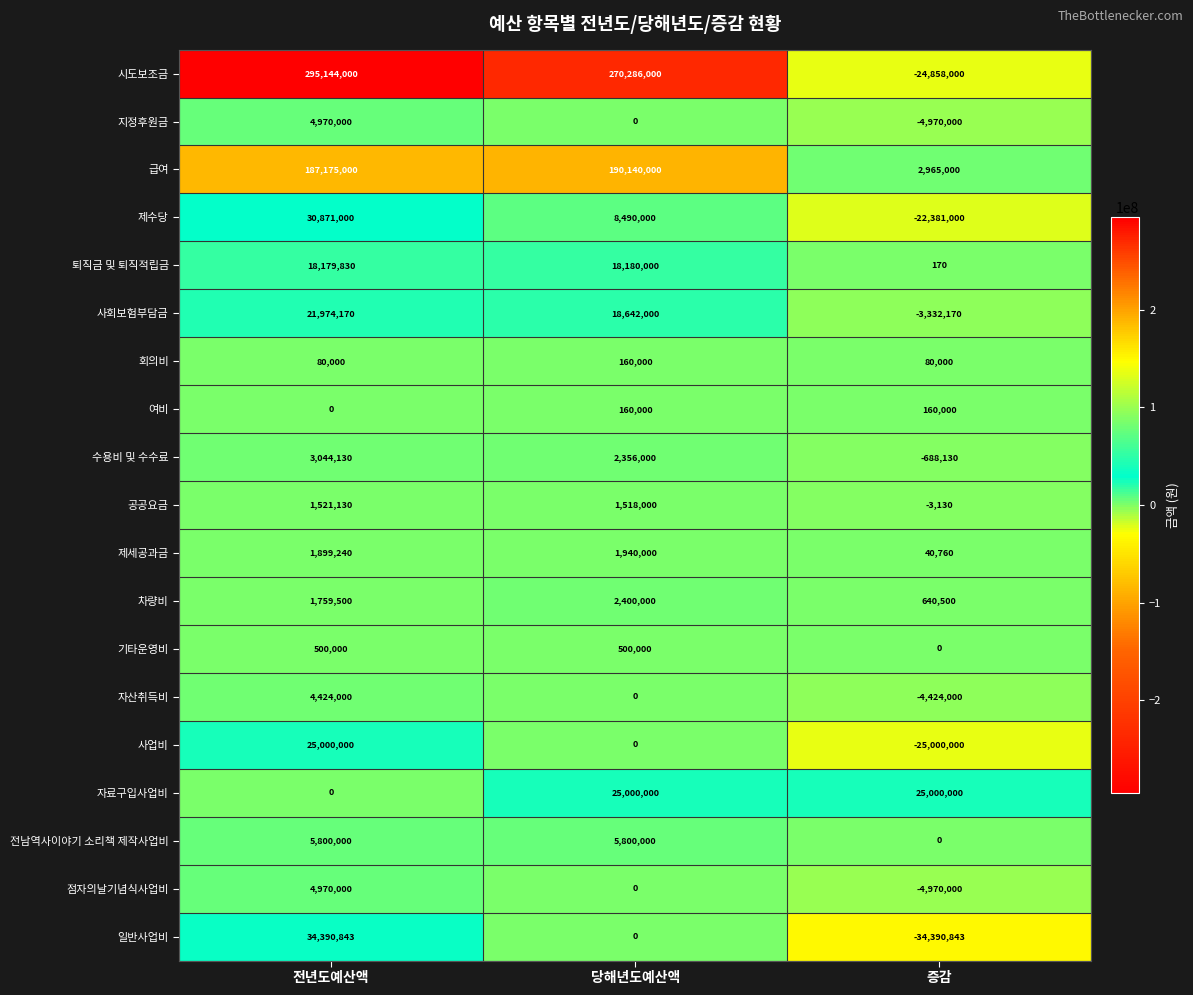

True or false: 퇴직금 및 퇴직적립금 has a value of 31654076 at 전년도예산액.

False